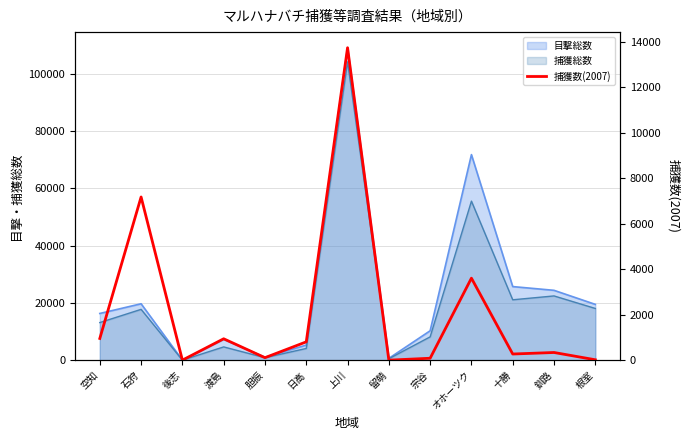

Approximately how many times larger is the value at 空知 compared to 日高?

1.2